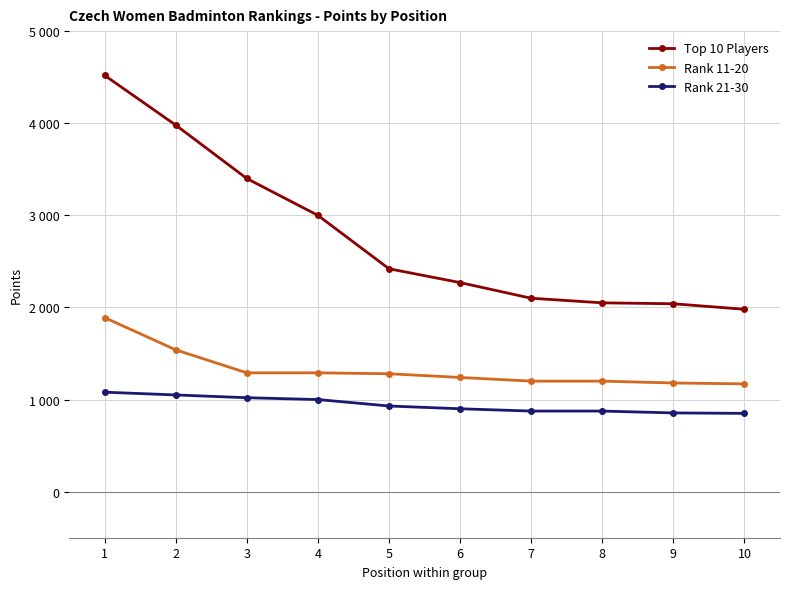

What is the difference between the maximum and minimum values in the Rank 11-20 series?

720